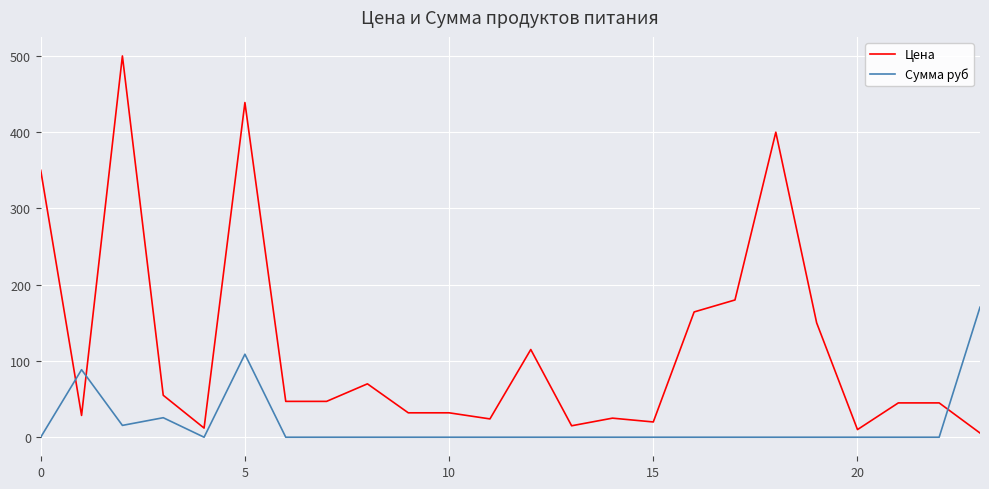

True or false: Сумма руб and Цена cross at least once.

True